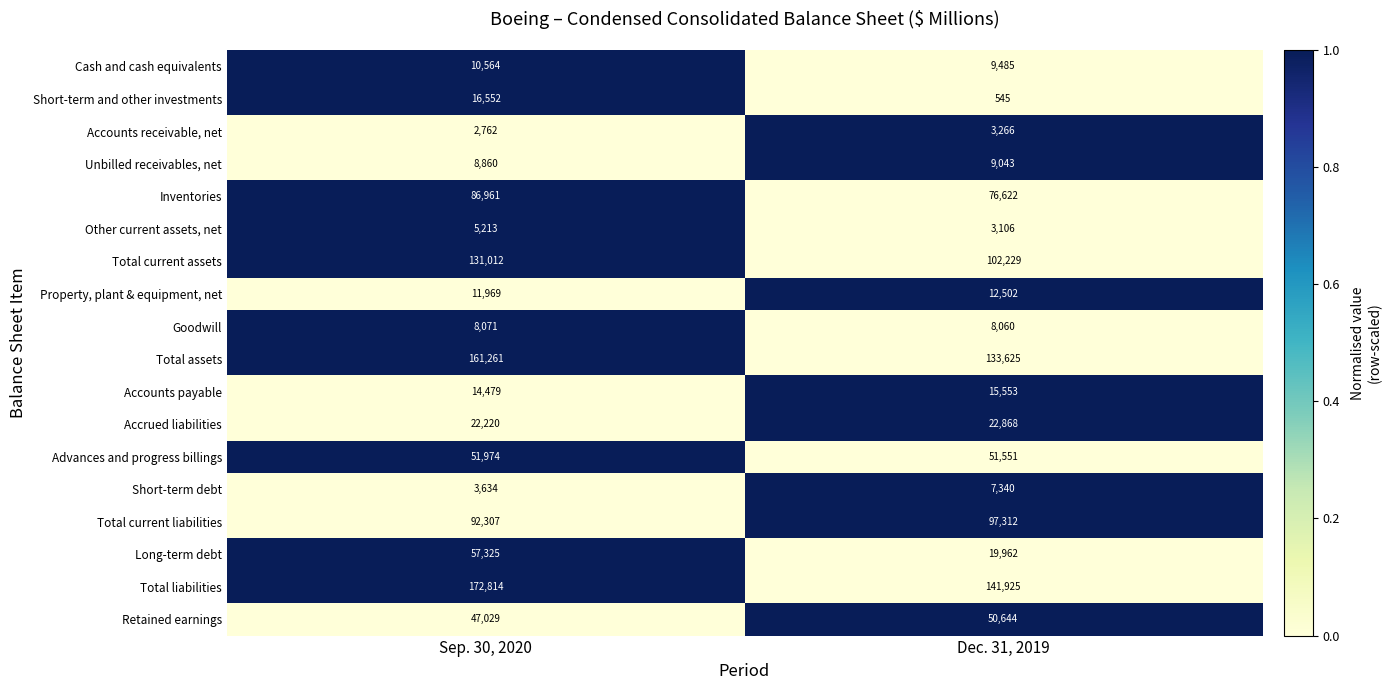

The value of Inventories at Sep. 30, 2020 is 86961. True or false?

True